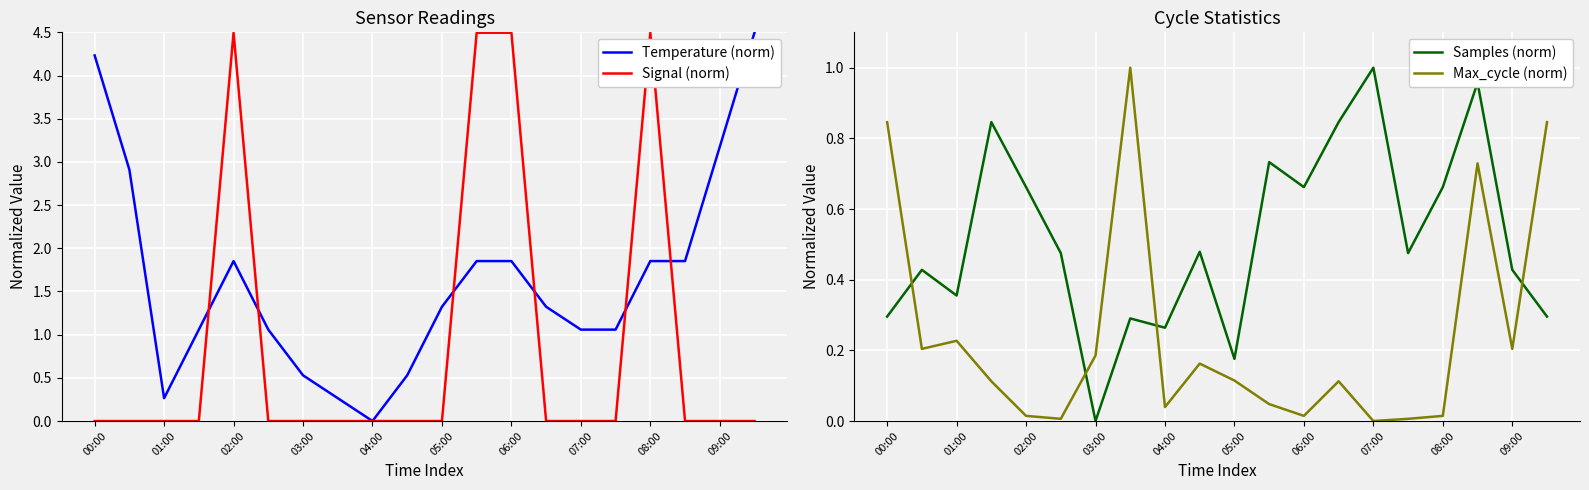

At how many categories does at least one series exceed 4?

6